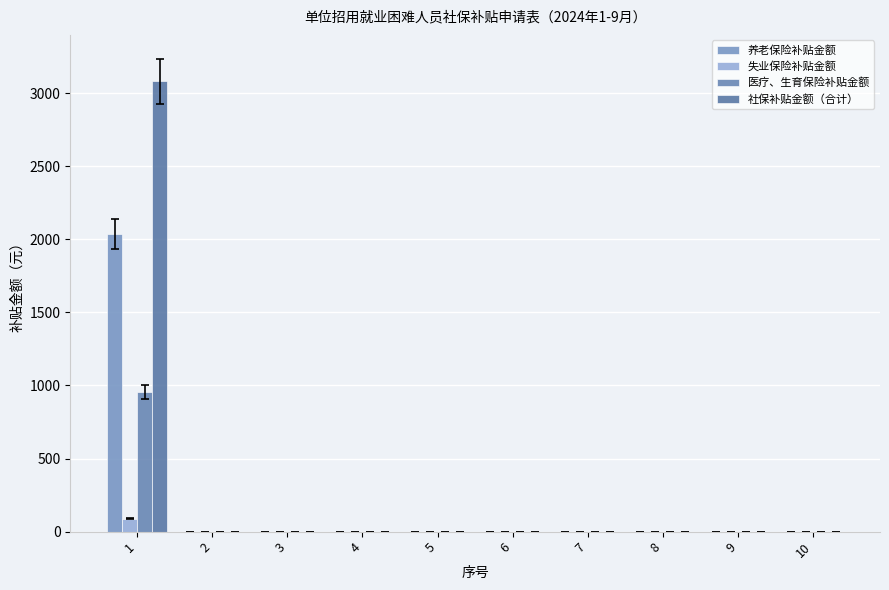

How many groups of bars are there?

10